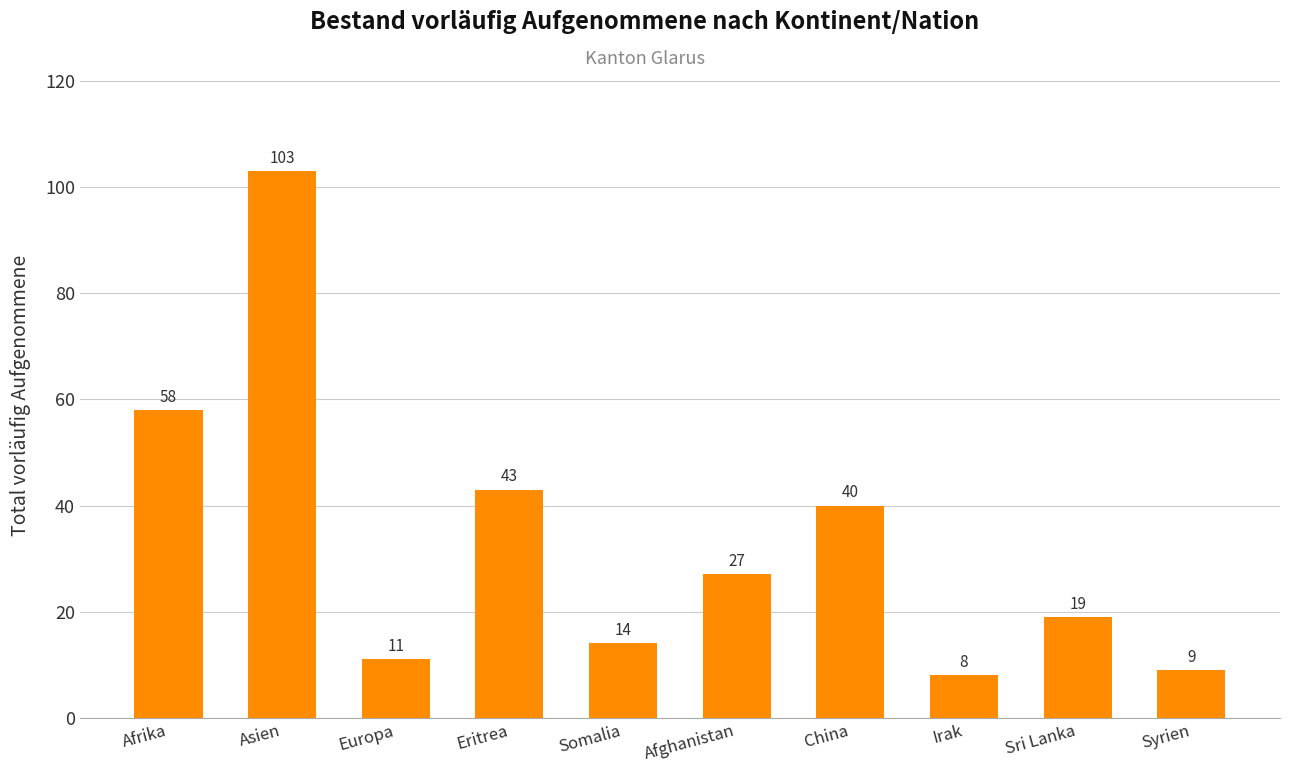

What is the value of the 2nd bar from the left?

103